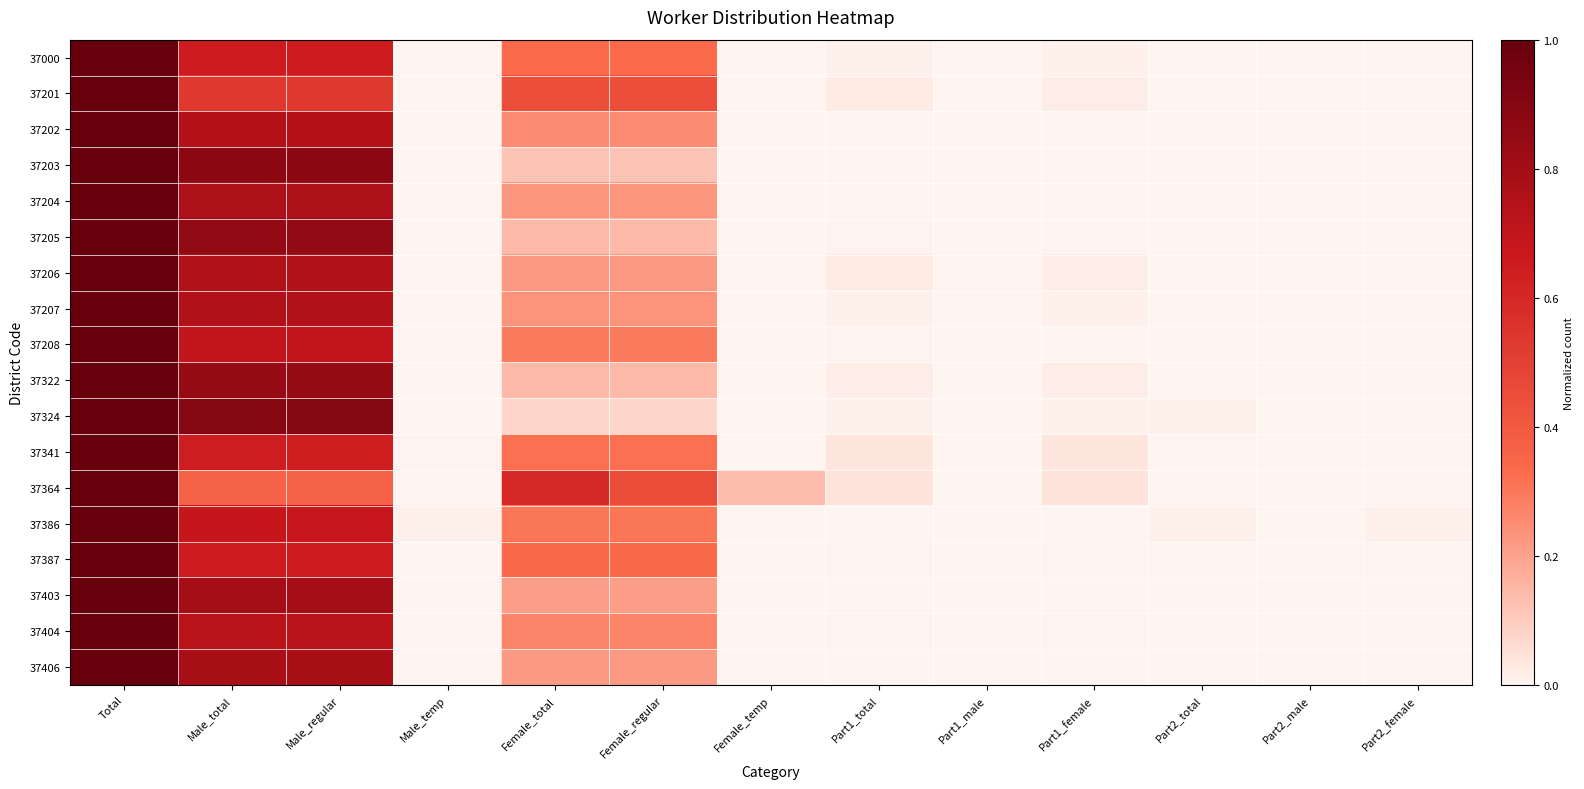

Between Female_total and Part1_female, which series saw the biggest shift?

37364